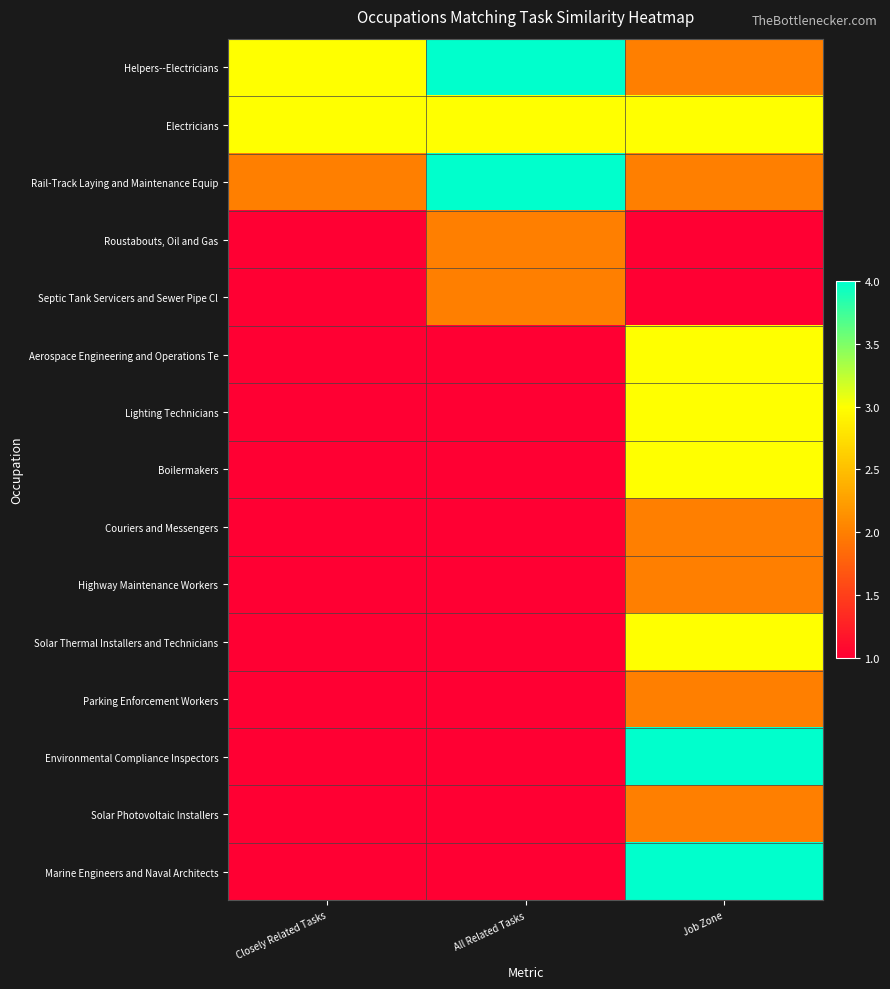

Reading left to right, extract all data points from this chart.

Helpers--Electricians: Closely Related Tasks=3	All Related Tasks=4	Job Zone=2
Electricians: Closely Related Tasks=3	All Related Tasks=3	Job Zone=3
Rail-Track Laying and Maintenance Equip: Closely Related Tasks=2	All Related Tasks=4	Job Zone=2
Roustabouts, Oil and Gas: Closely Related Tasks=1	All Related Tasks=2	Job Zone=1
Septic Tank Servicers and Sewer Pipe Cl: Closely Related Tasks=1	All Related Tasks=2	Job Zone=1
Aerospace Engineering and Operations Te: Closely Related Tasks=1	All Related Tasks=1	Job Zone=3
Lighting Technicians: Closely Related Tasks=1	All Related Tasks=1	Job Zone=3
Boilermakers: Closely Related Tasks=1	All Related Tasks=1	Job Zone=3
Couriers and Messengers: Closely Related Tasks=1	All Related Tasks=1	Job Zone=2
Highway Maintenance Workers: Closely Related Tasks=1	All Related Tasks=1	Job Zone=2
Solar Thermal Installers and Technicians: Closely Related Tasks=1	All Related Tasks=1	Job Zone=3
Parking Enforcement Workers: Closely Related Tasks=1	All Related Tasks=1	Job Zone=2
Environmental Compliance Inspectors: Closely Related Tasks=1	All Related Tasks=1	Job Zone=4
Solar Photovoltaic Installers: Closely Related Tasks=1	All Related Tasks=1	Job Zone=2
Marine Engineers and Naval Architects: Closely Related Tasks=1	All Related Tasks=1	Job Zone=4